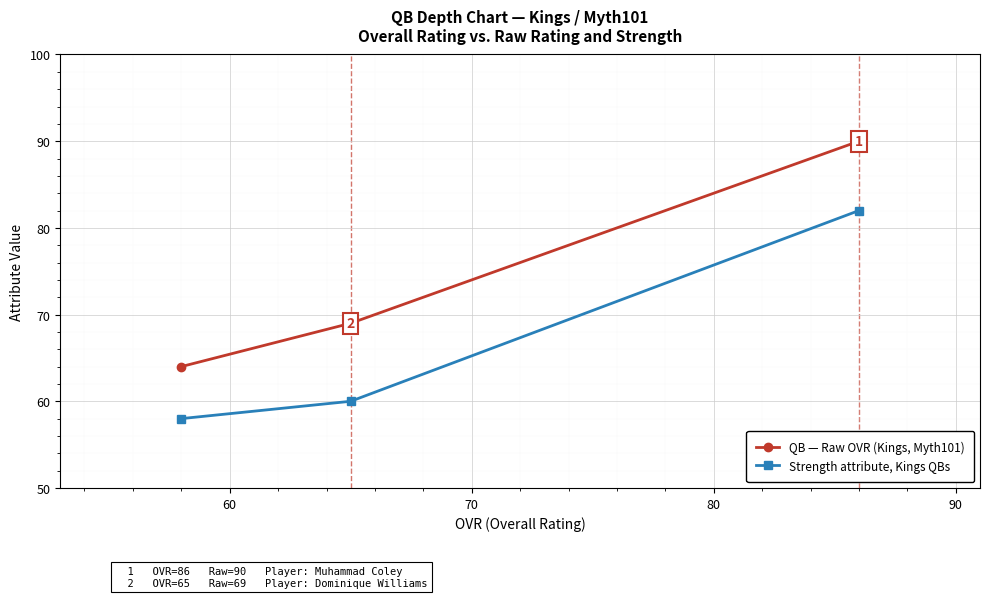

How many QB — Raw OVR (Kings, Myth101) values are between 64 and 90?

3